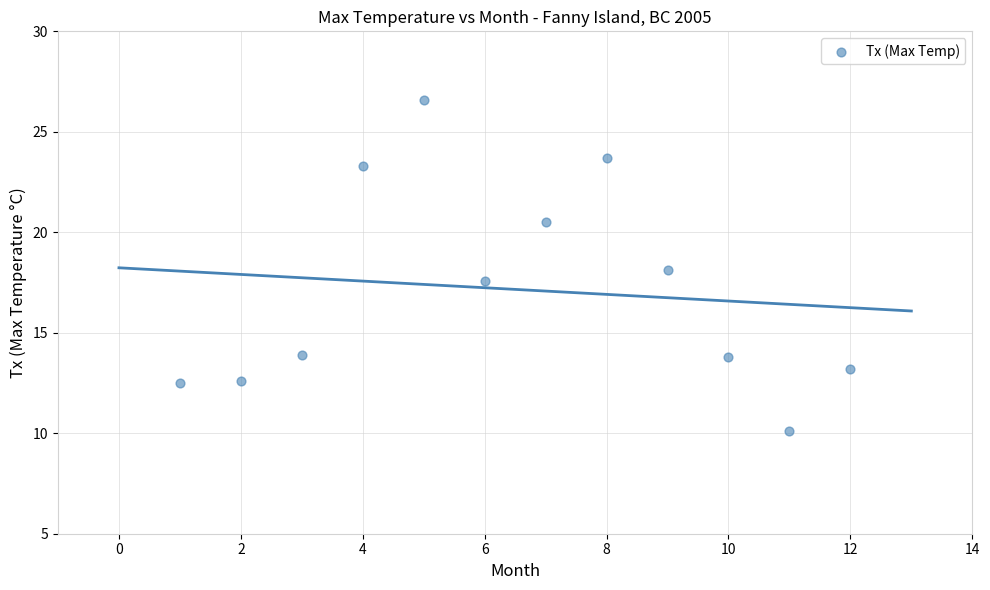

What is the range of Y values (max minus min)?

16.5